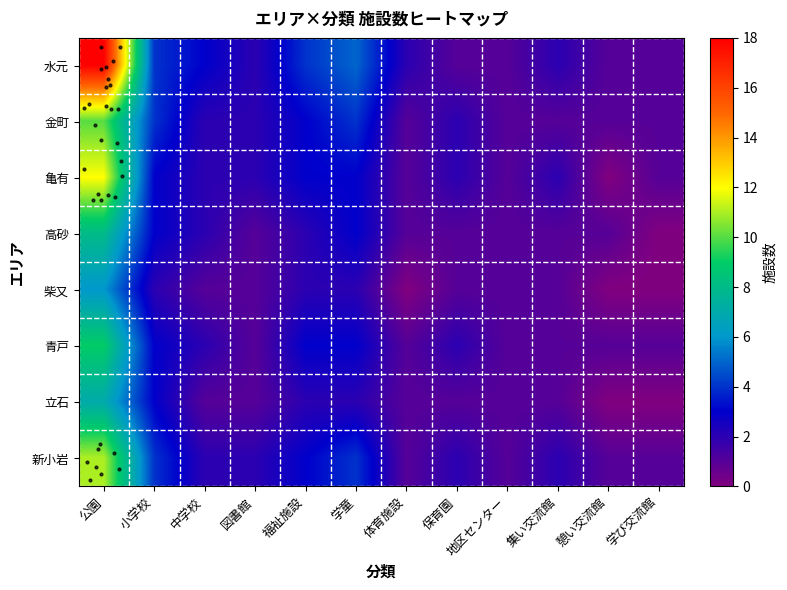

Which series has the largest range (max minus min)?

row_0